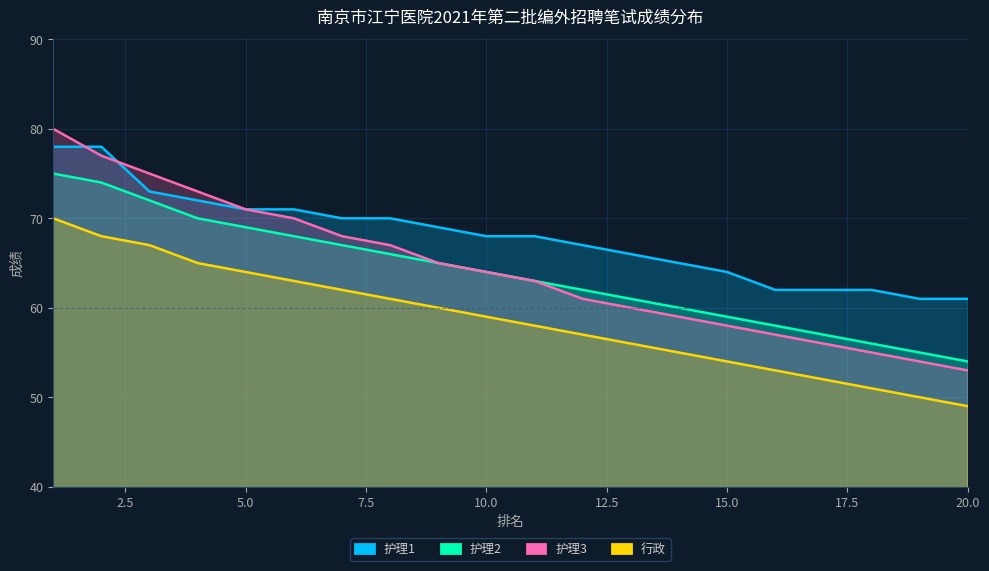

What is the lowest value of the 护理3 series?

53